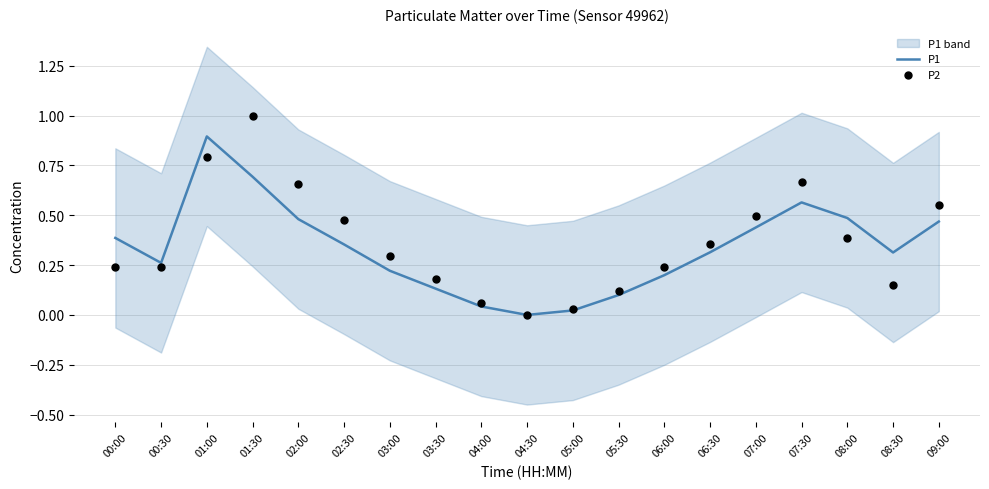

Is the value of P2 at 06:00 greater than the value of P1 at 03:30?

Yes